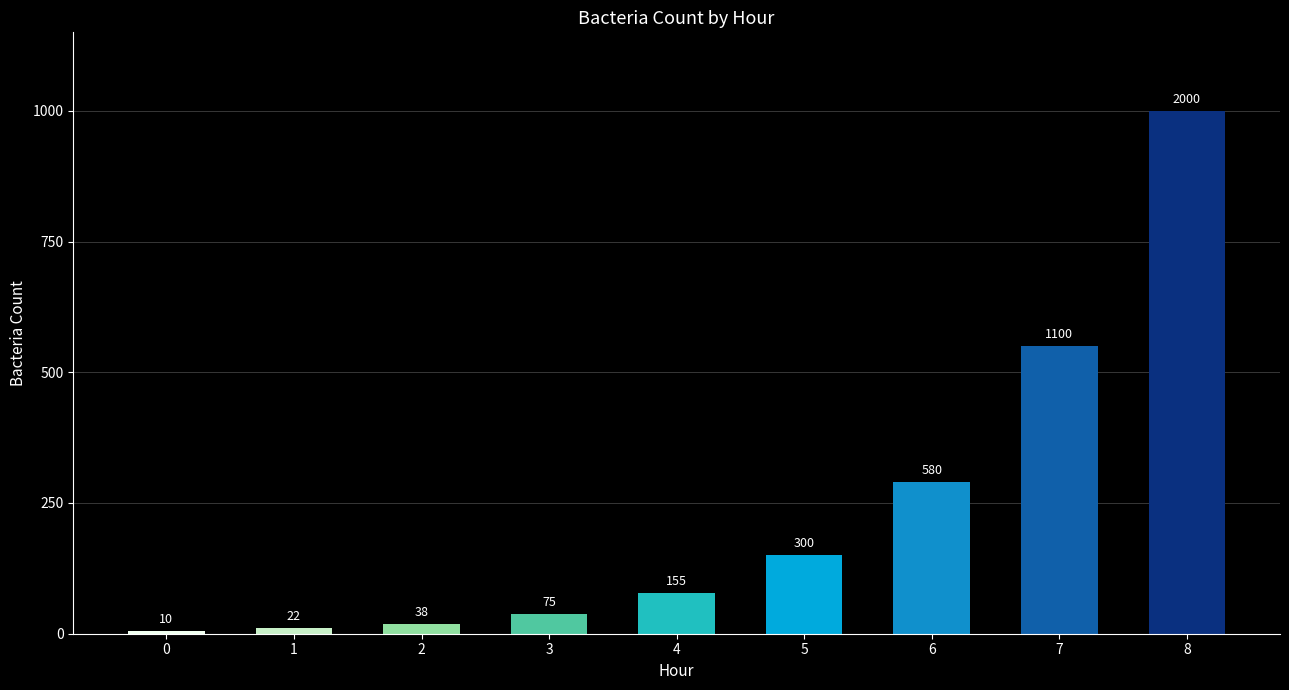

What is the value of the 3rd bar from the left?

38